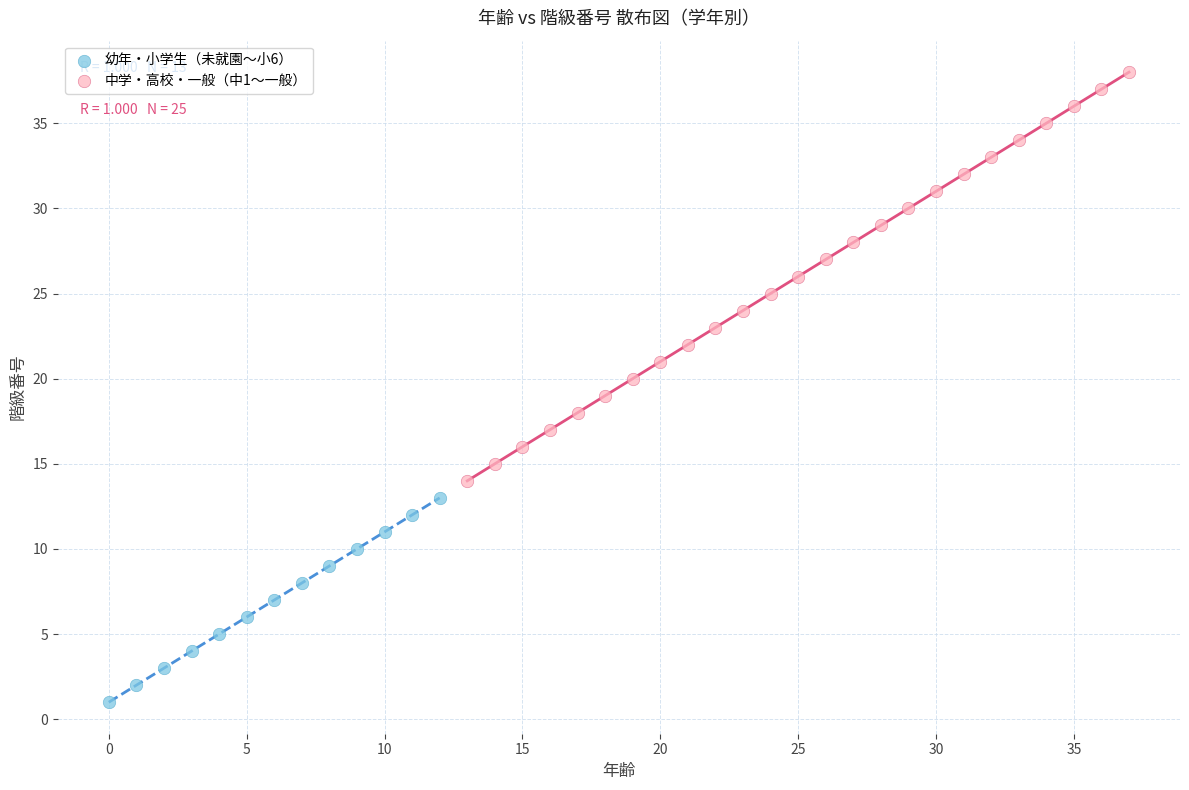

Which series has the widest spread of Y values?

中学・高校・一般（中1〜一般）